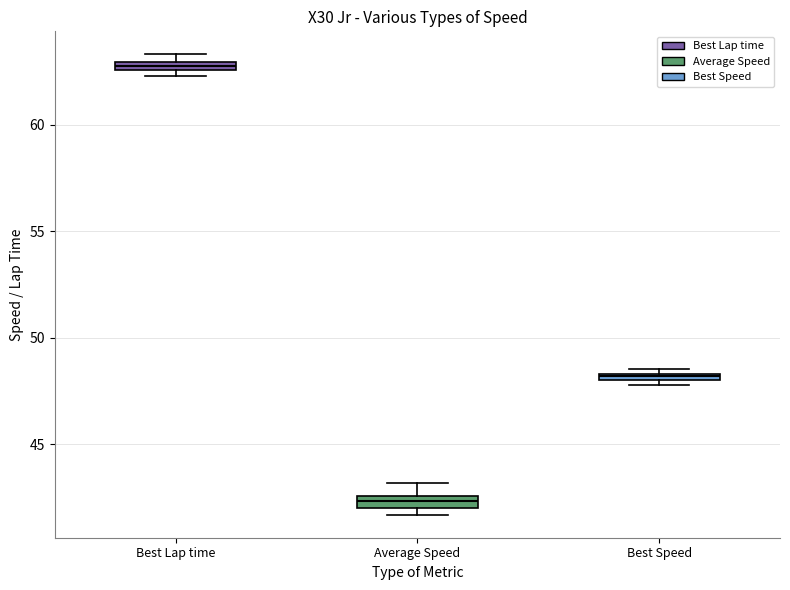

Where is the upper edge of the box for Best Lap time on the y-axis? The values are not printed on the chart, so give them approximately, as read against the axis.

63.0